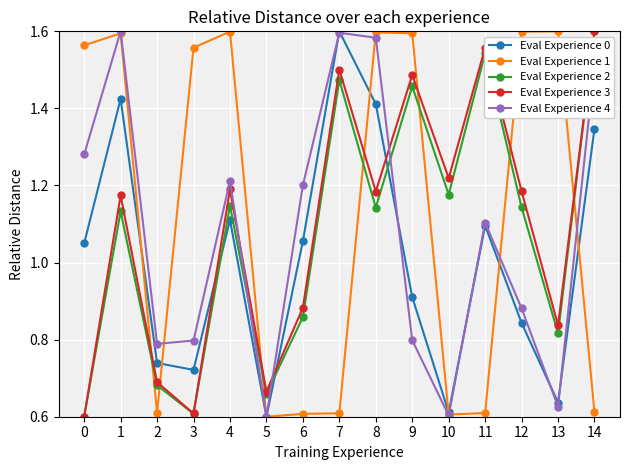

Is it true that Eval Experience 3 equals 1.2 at 4?

True